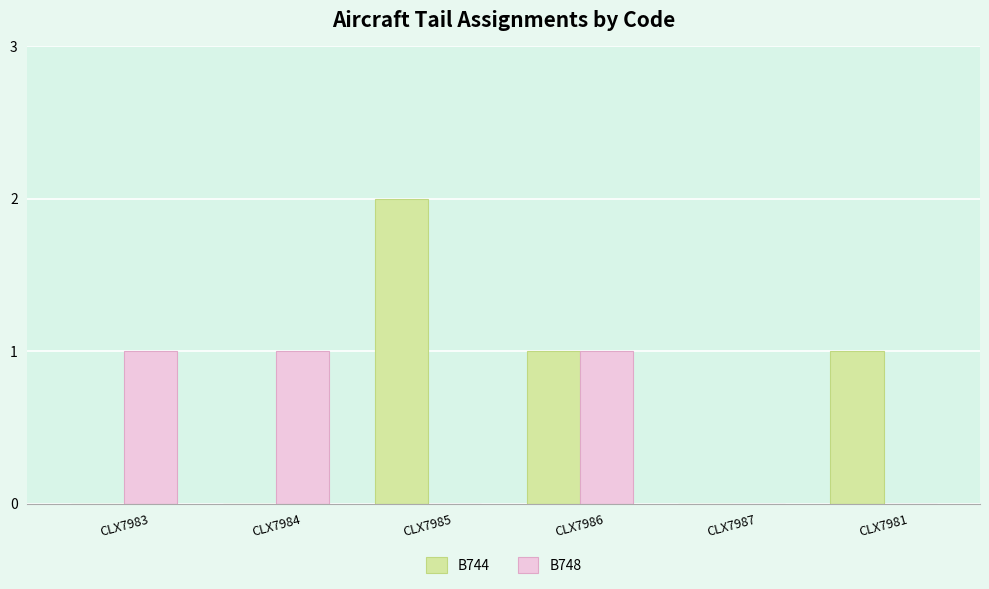

How many categories are shown in the chart?

6